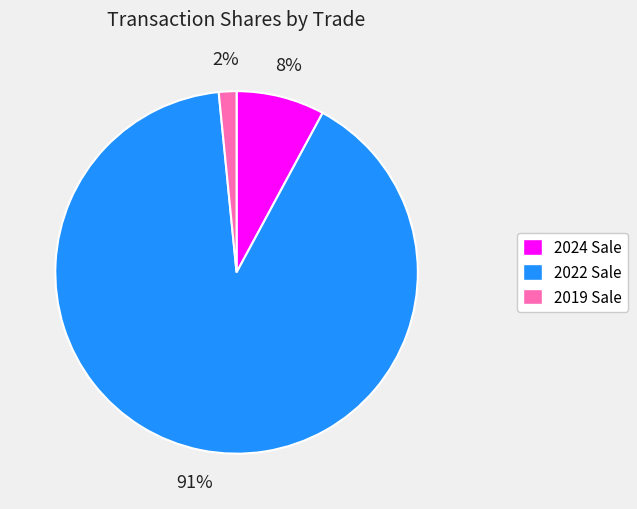

To the nearest percent, what is the average slice percentage?

33%